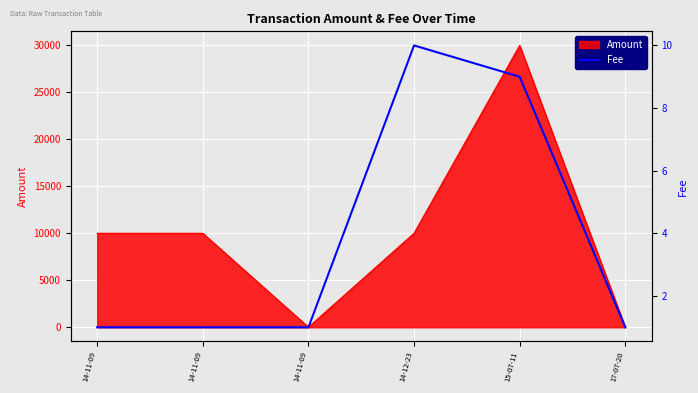

Does the chart display data point markers on the line(s)?

No